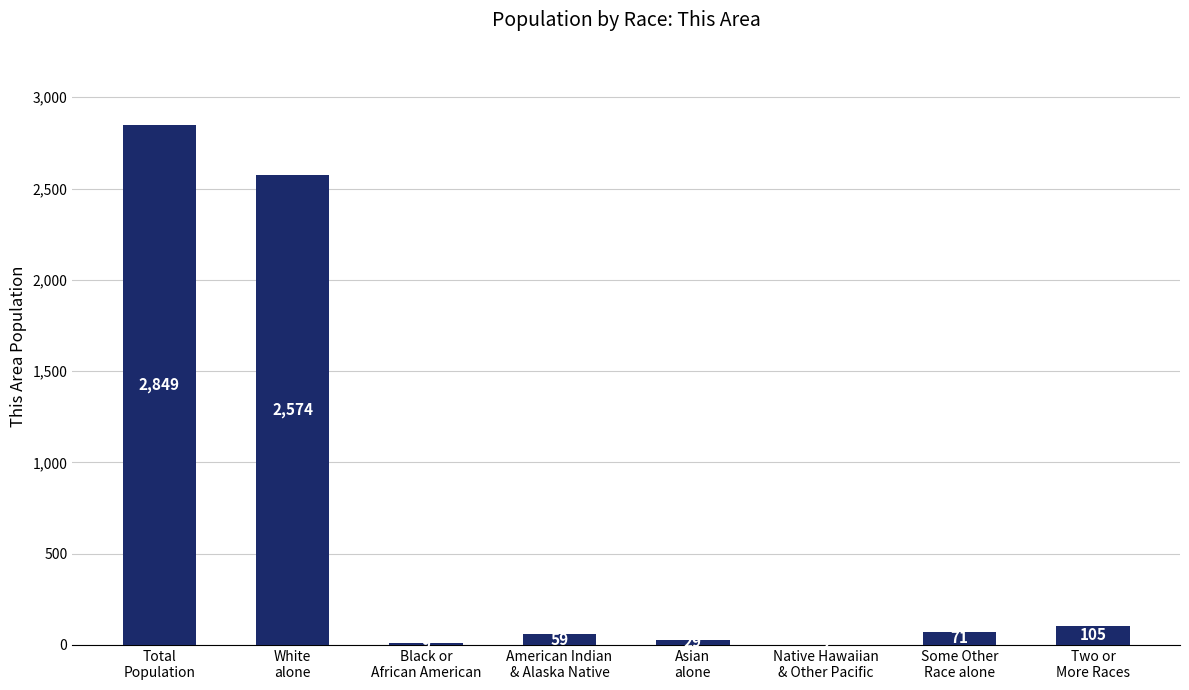

Count the number of data series in this chart.

1